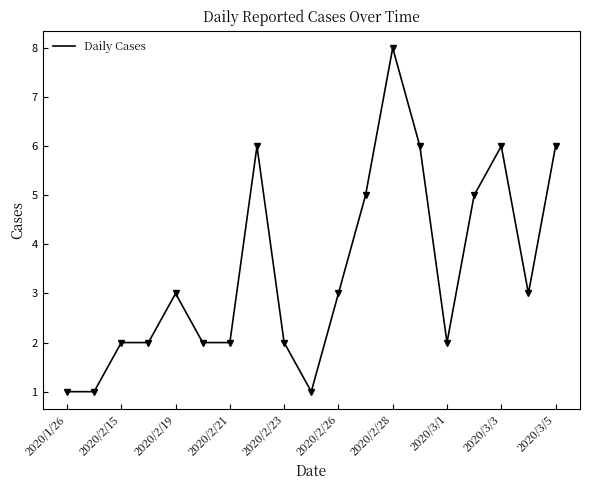

How many lines are shown in the chart?

1